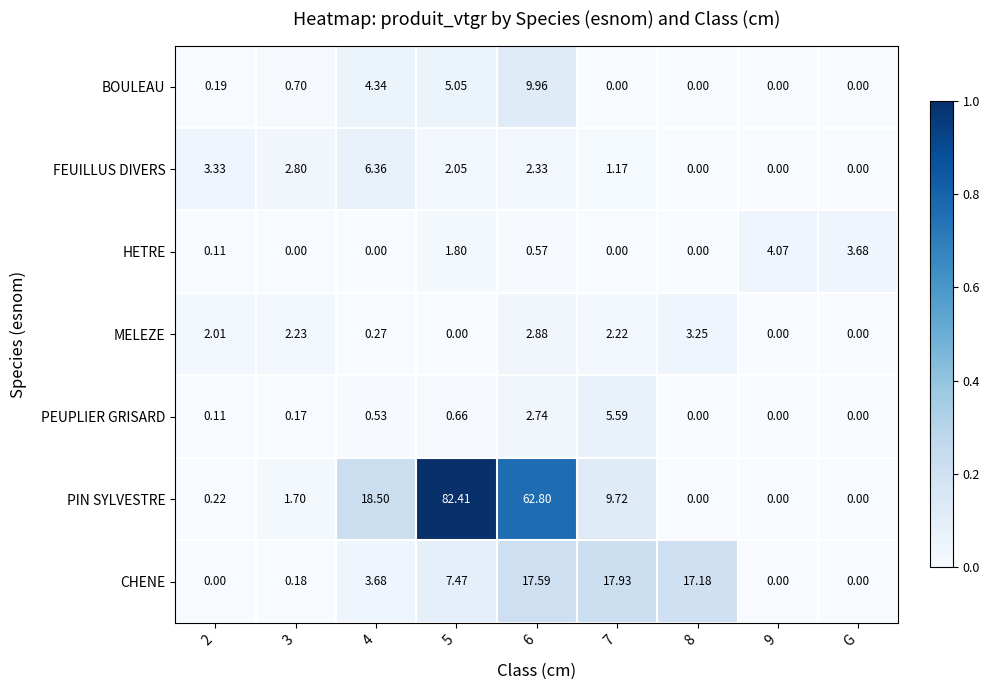

Which series changed the most between 6 and G?

PIN SYLVESTRE